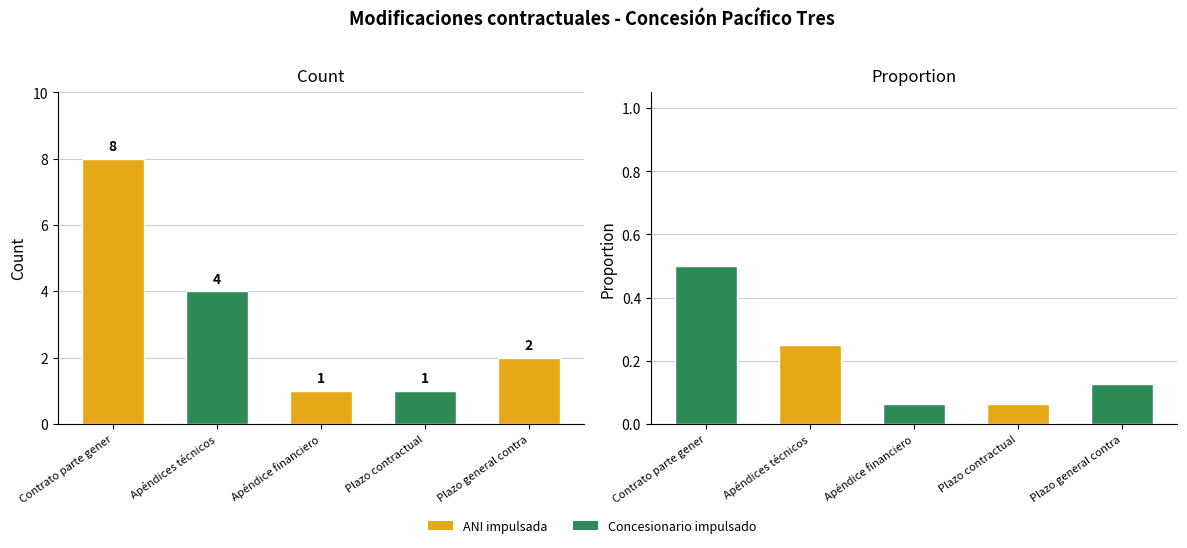

Reading right to left, what are all the values shown in this chart?

Plazo general contra=2	Plazo contractual=1	Apéndice financiero=1	Apéndices técnicos=4	Contrato parte gener=8